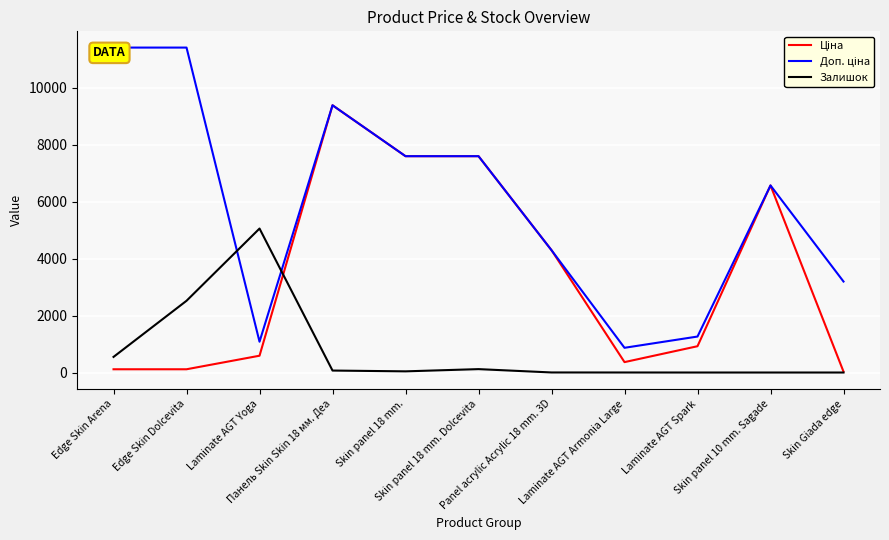

Where do Залишок and Ціна first cross each other?

Laminate AGT Yoga and Панель Skin Skin 18 мм. Деа